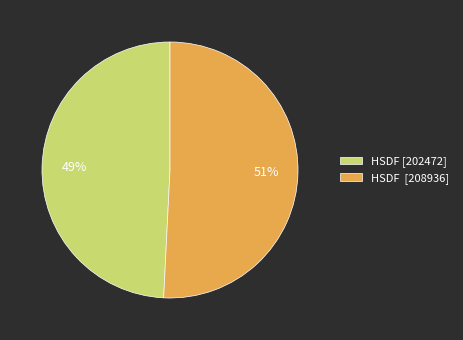

Does HSDF [202472] represent more than half of the total?

No